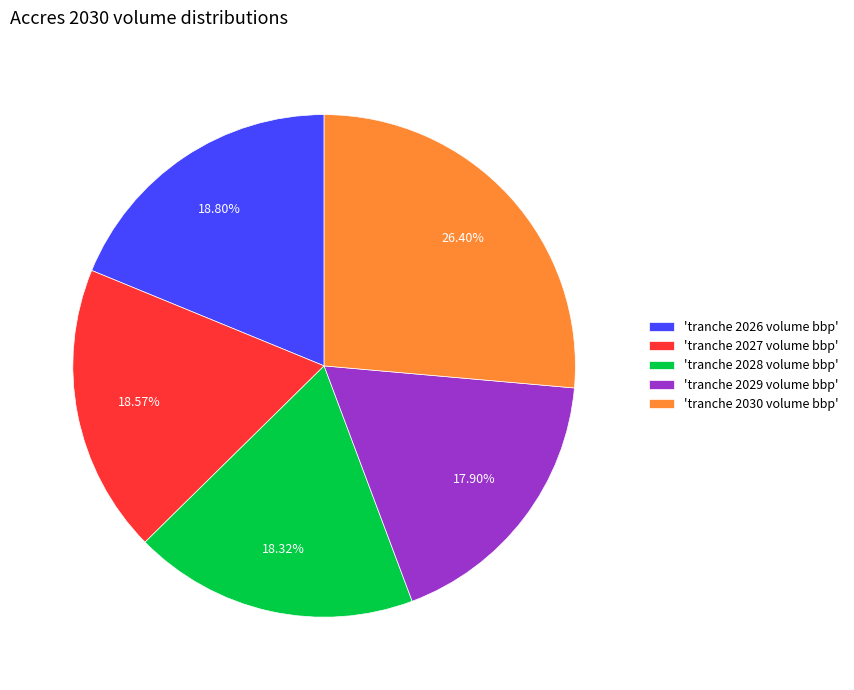

To the nearest percent, what is the average slice percentage?

20%